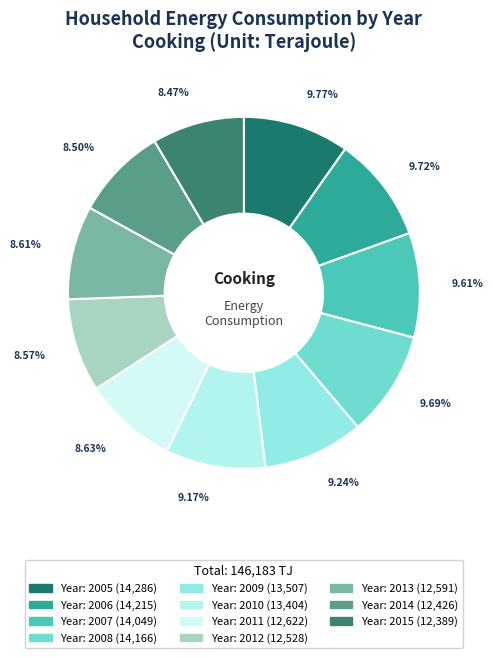

How many slices are in this pie chart?

11